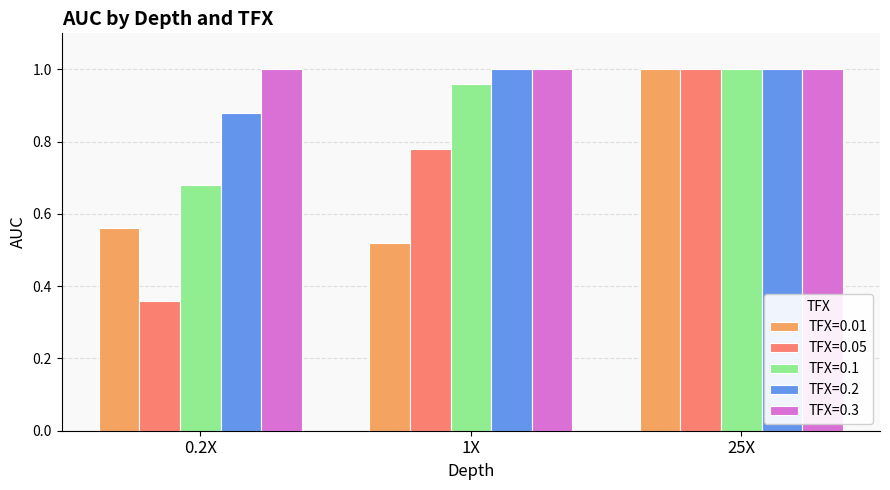

Which category has the lowest value across all series?

0.2X